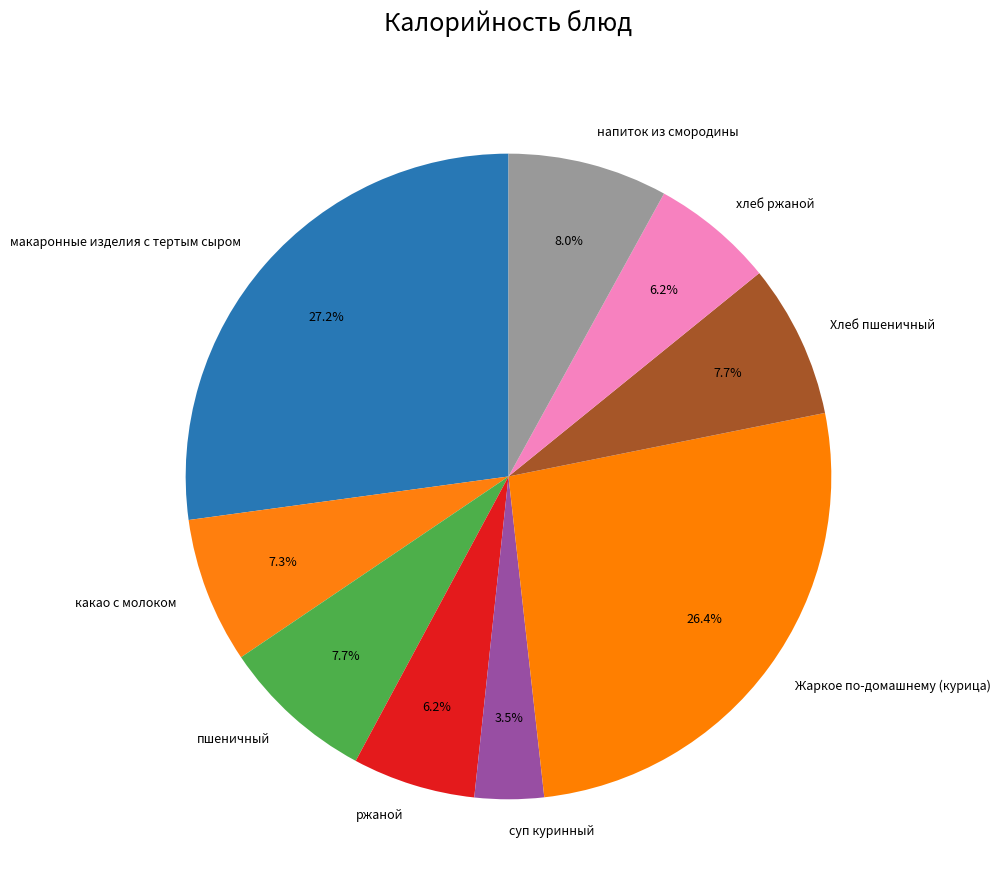

Is ржаной the majority of the pie?

No